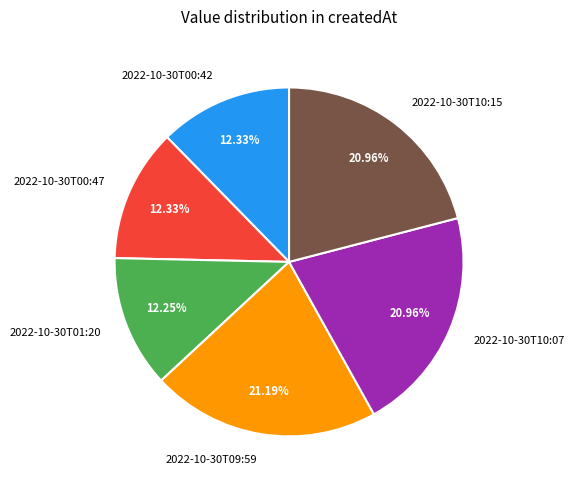

Which has a higher value, 2022-10-30T09:59 or 2022-10-30T00:47?

2022-10-30T09:59